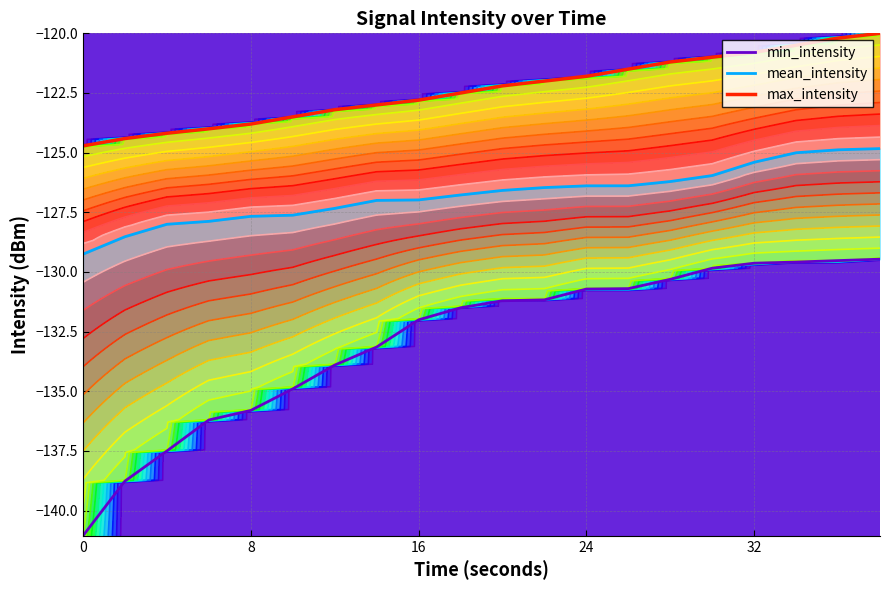

The mean_intensity series shows -74.7 at 17. True or false?

False